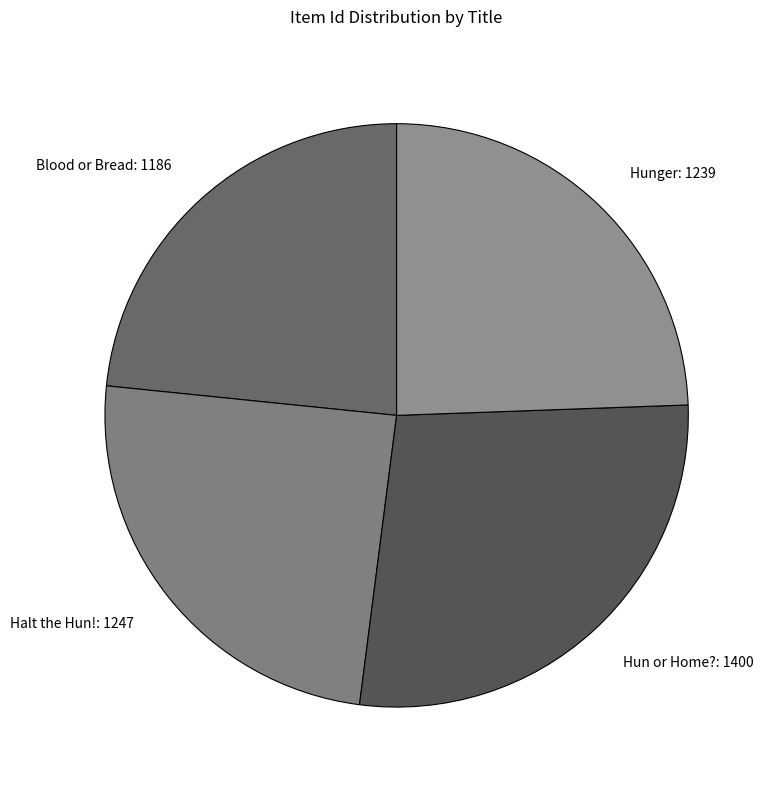

Does Halt the Hun! represent more than half of the total?

No